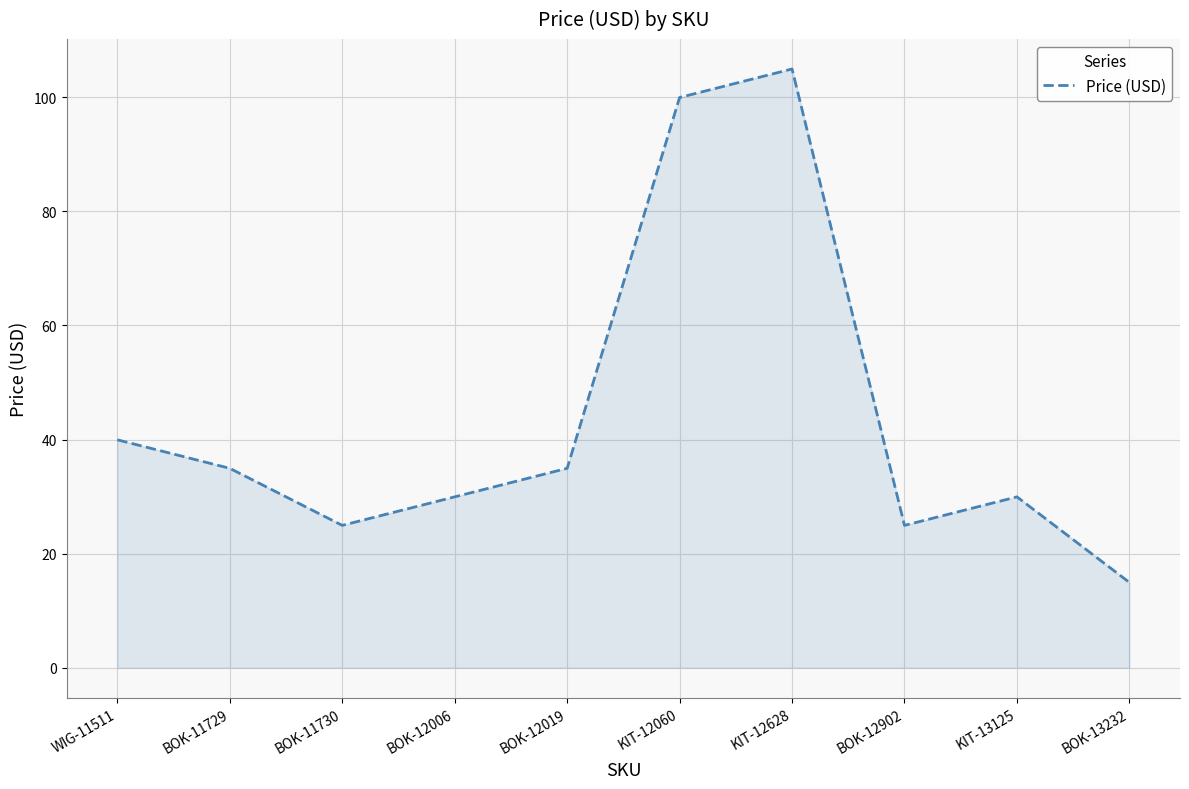

Which label corresponds to the largest value in the chart?

KIT-12628